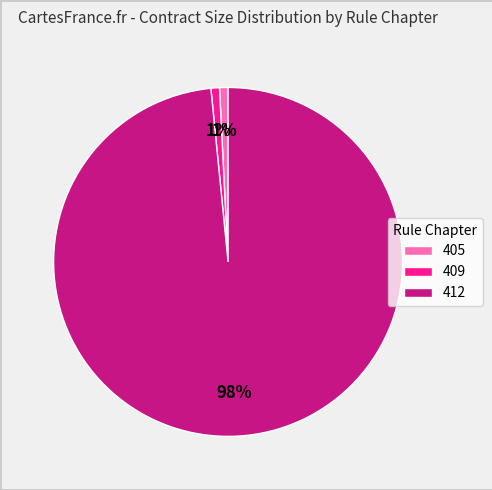

Count the number of slices in the pie.

3